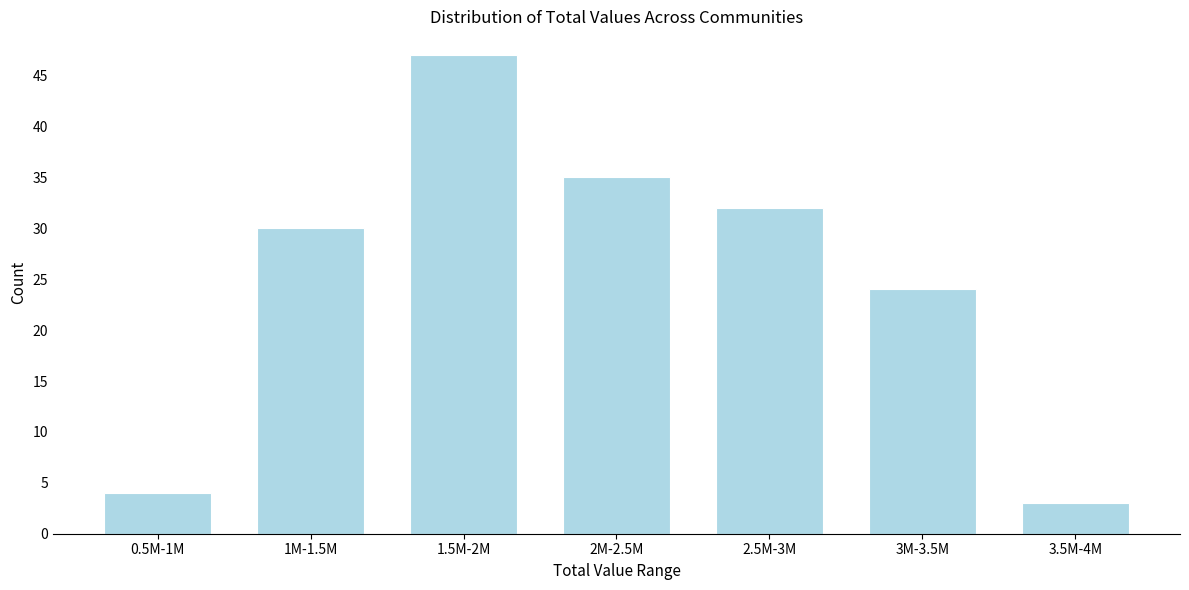

Reading right to left, list all the values displayed in this chart.

3	24	32	35	47	30	4